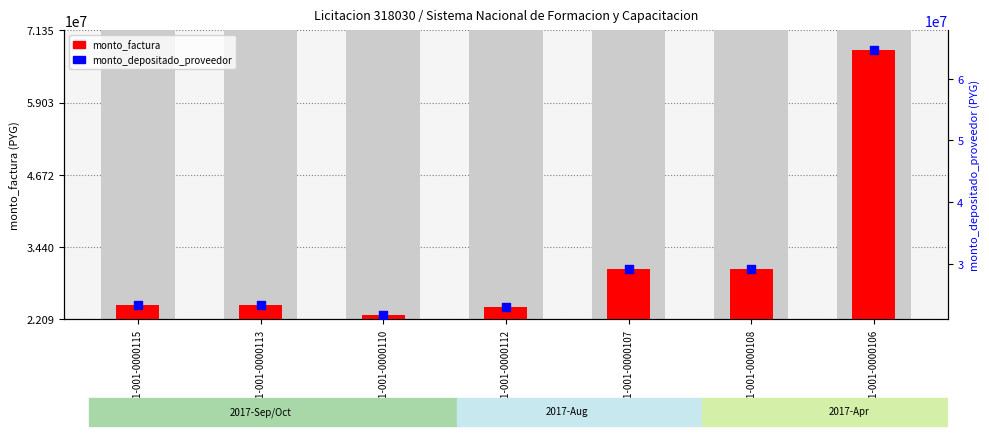

Which series reaches the maximum Y coordinate?

monto_factura